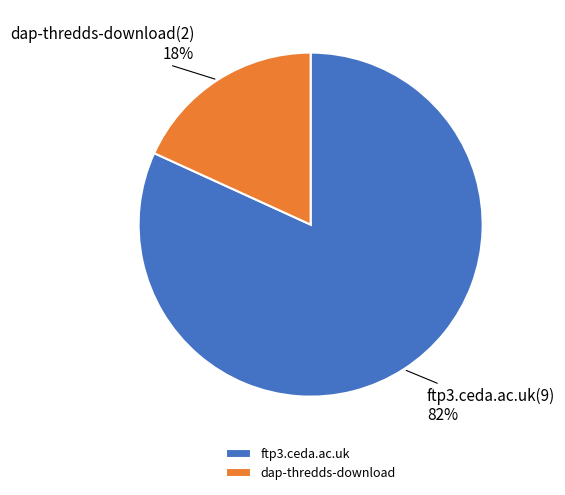

What percentage is the ftp3.ceda.ac.uk slice, to the nearest percent?

82%